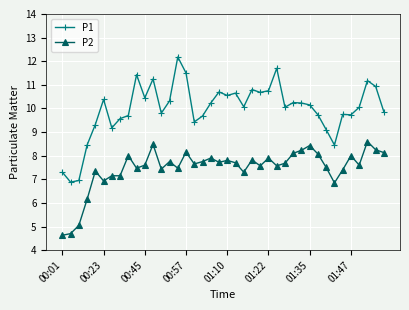

What is the difference between the maximum and minimum values in the P2 series?

4.0